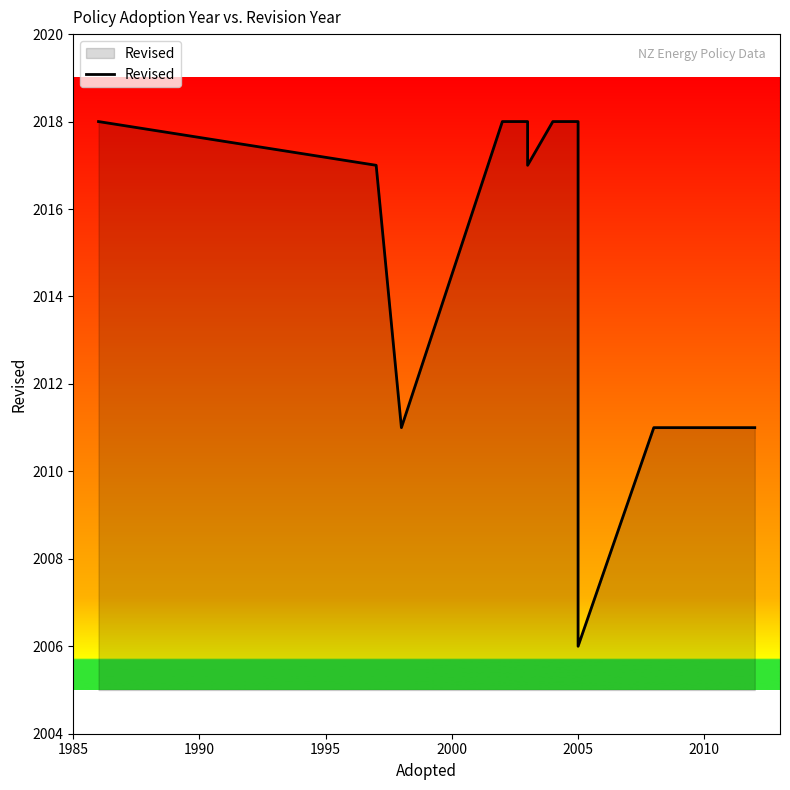

What is the maximum value shown in the chart?

2018